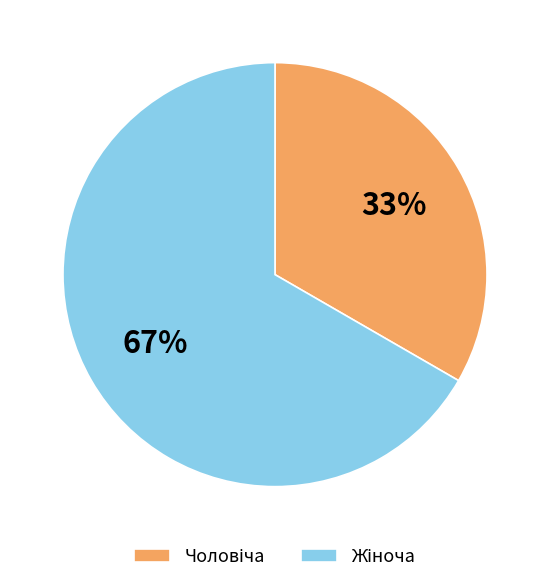

Does any single category account for the majority?

Yes